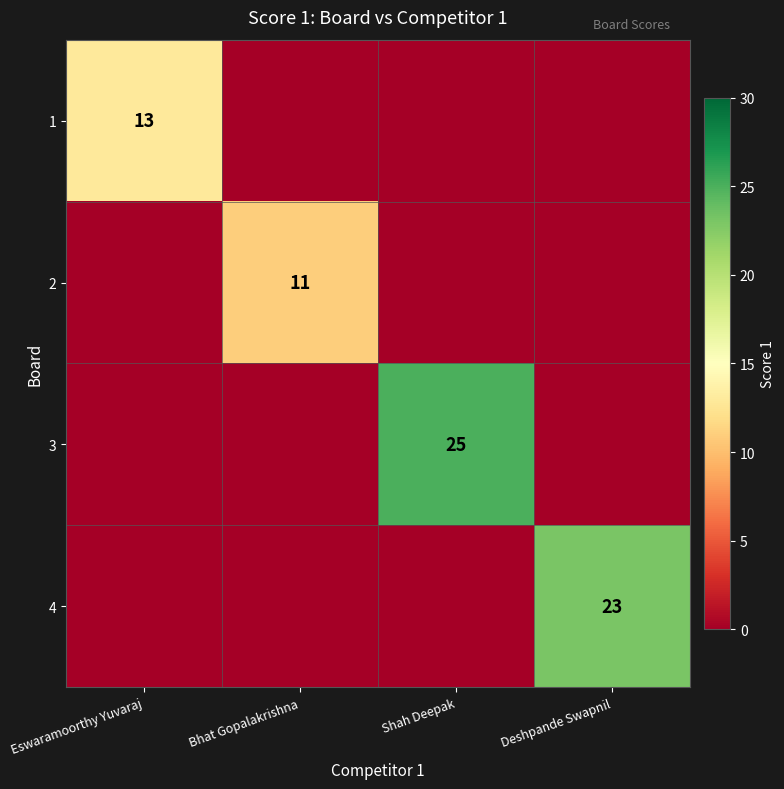

Which has a higher value, Shah Deepak or Bhat Gopalakrishna?

Shah Deepak